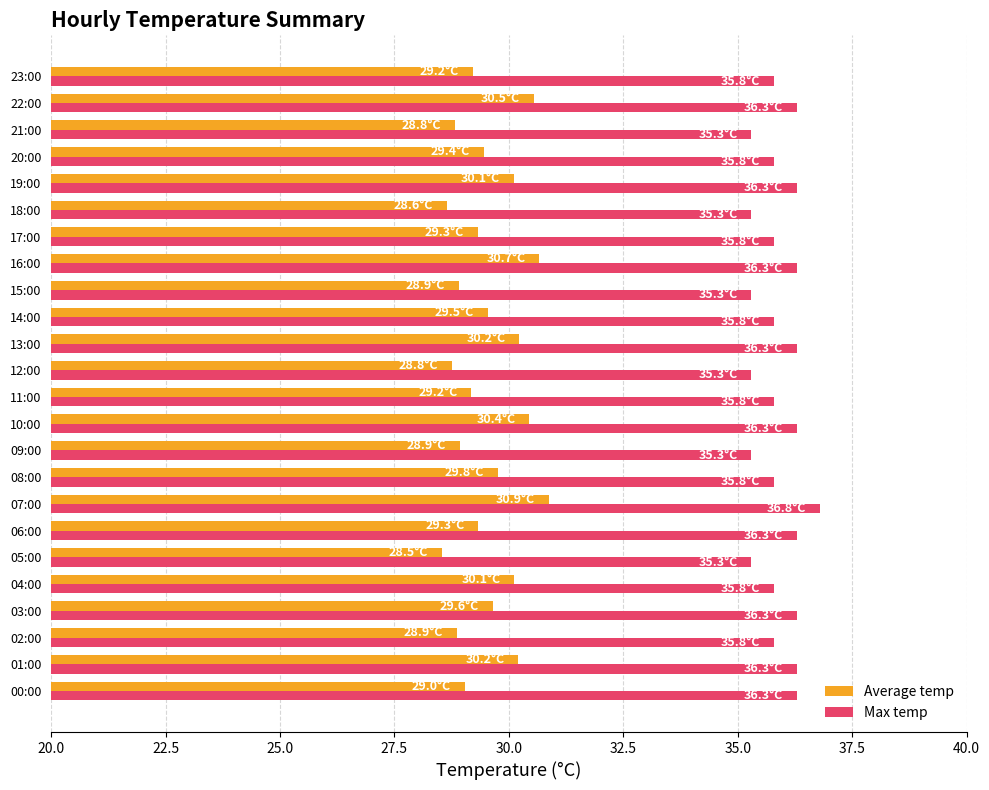

True or false: Average temp has a value of 29.3 at 17:00.

True